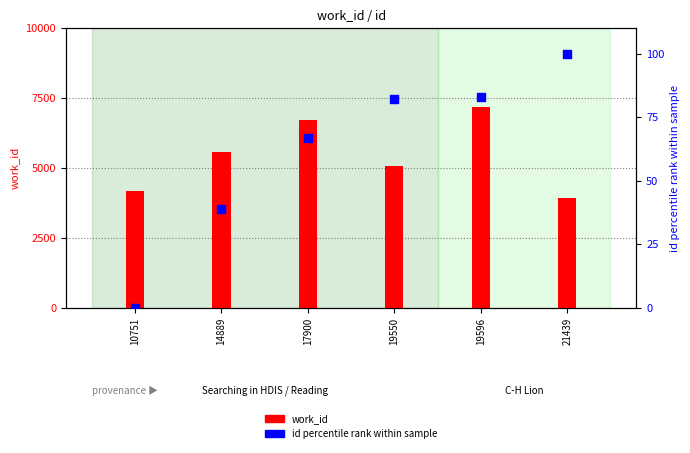

Which series reaches the maximum Y coordinate?

work_id